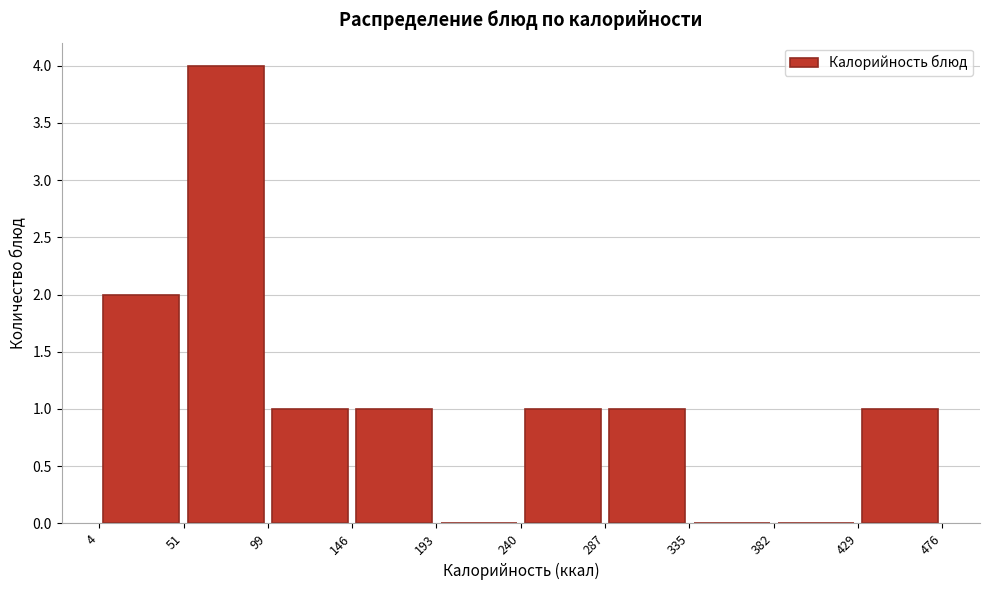

Over which range of the x-axis is the bar tallest?

51 to 99